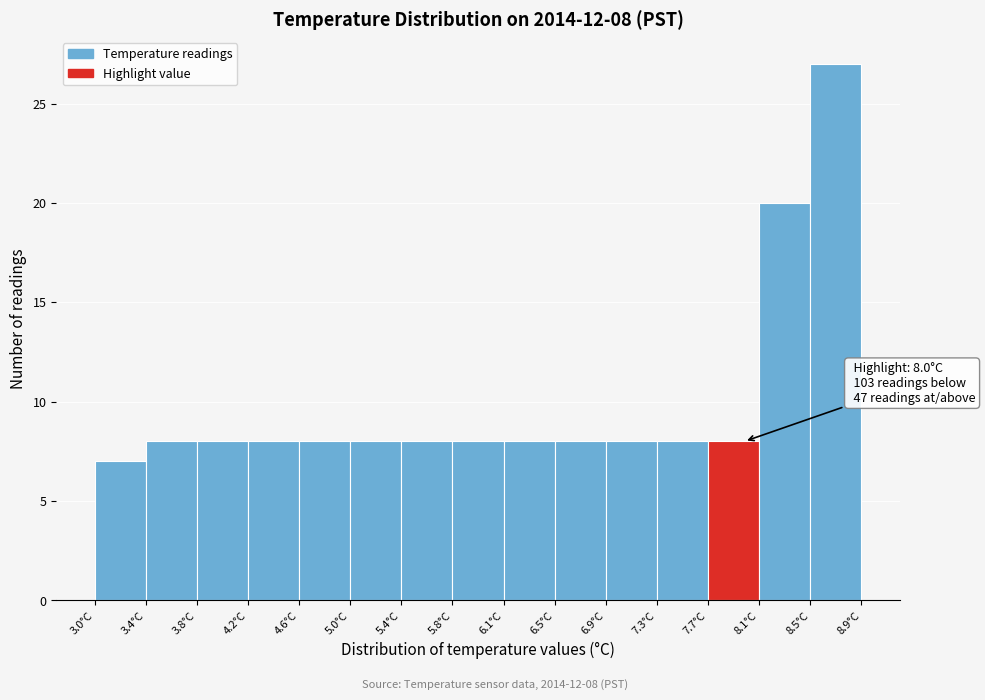

Over which range of the x-axis is the bar tallest?

8.50 to 8.90